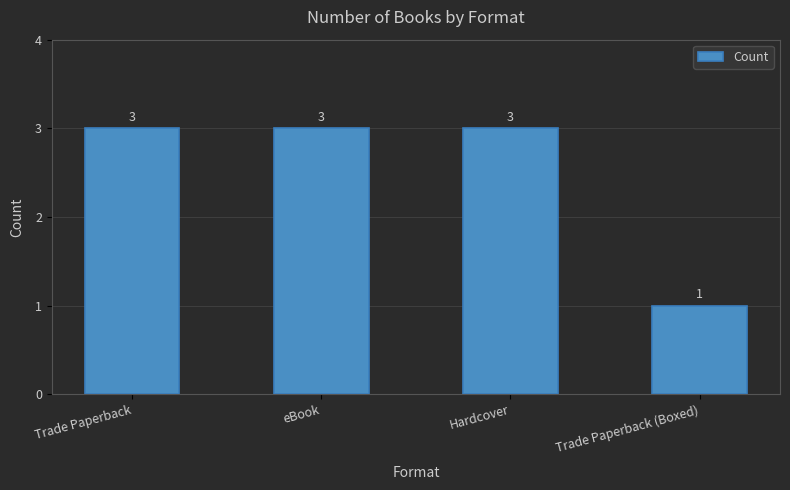

Which has a higher value, Trade Paperback or Trade Paperback (Boxed)?

Trade Paperback